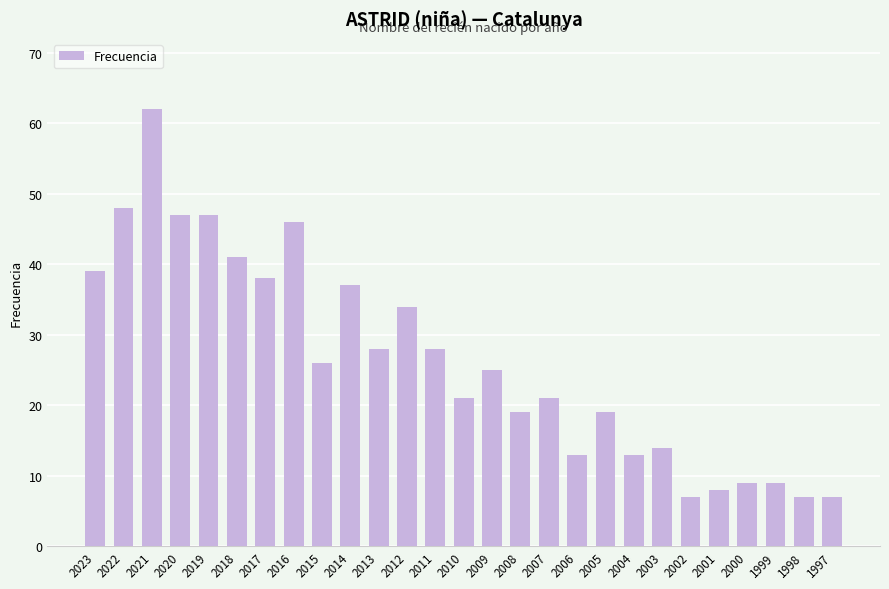

How many categories are shown in the chart?

27